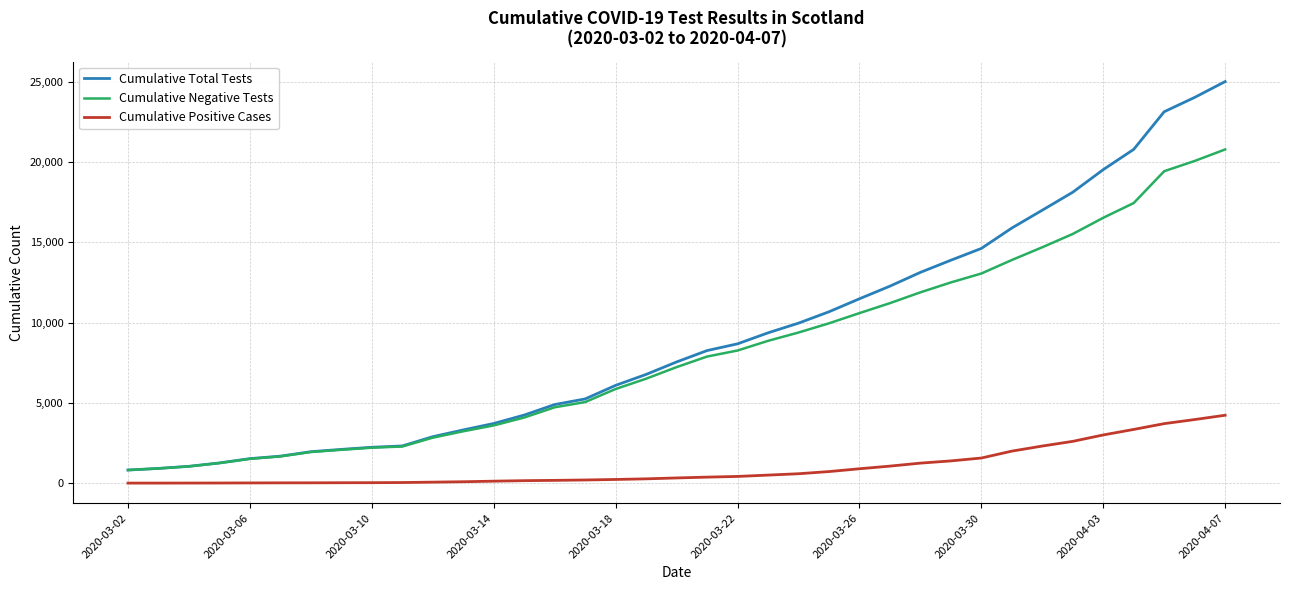

What is the minimum value for Cumulative Negative Tests?

814